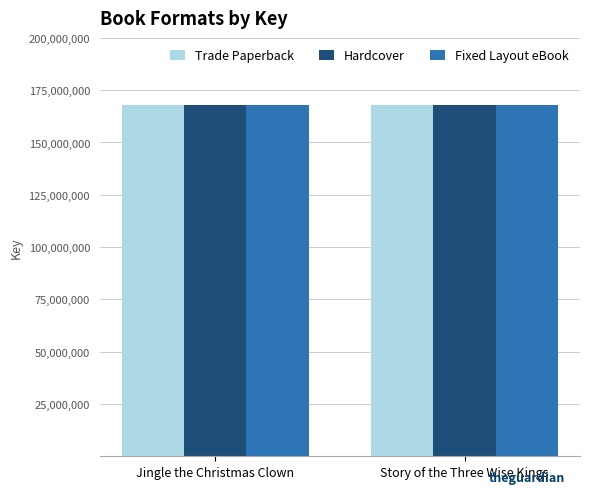

How many groups of bars are there?

2